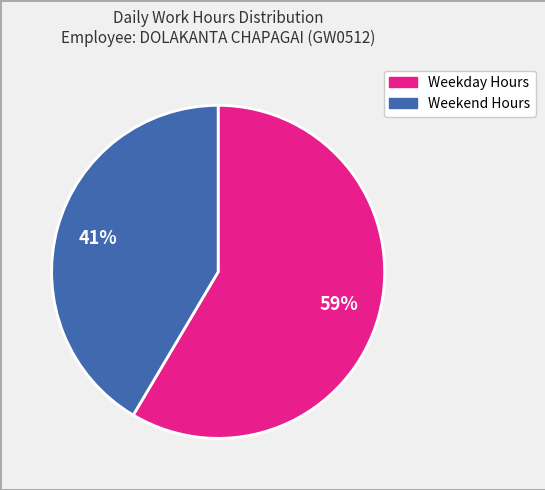

To the nearest percent, what is the average slice percentage?

50%